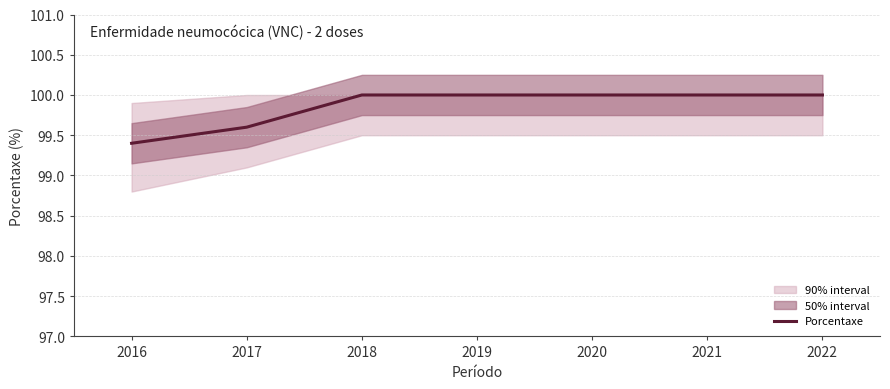

How many values are below 100?

2